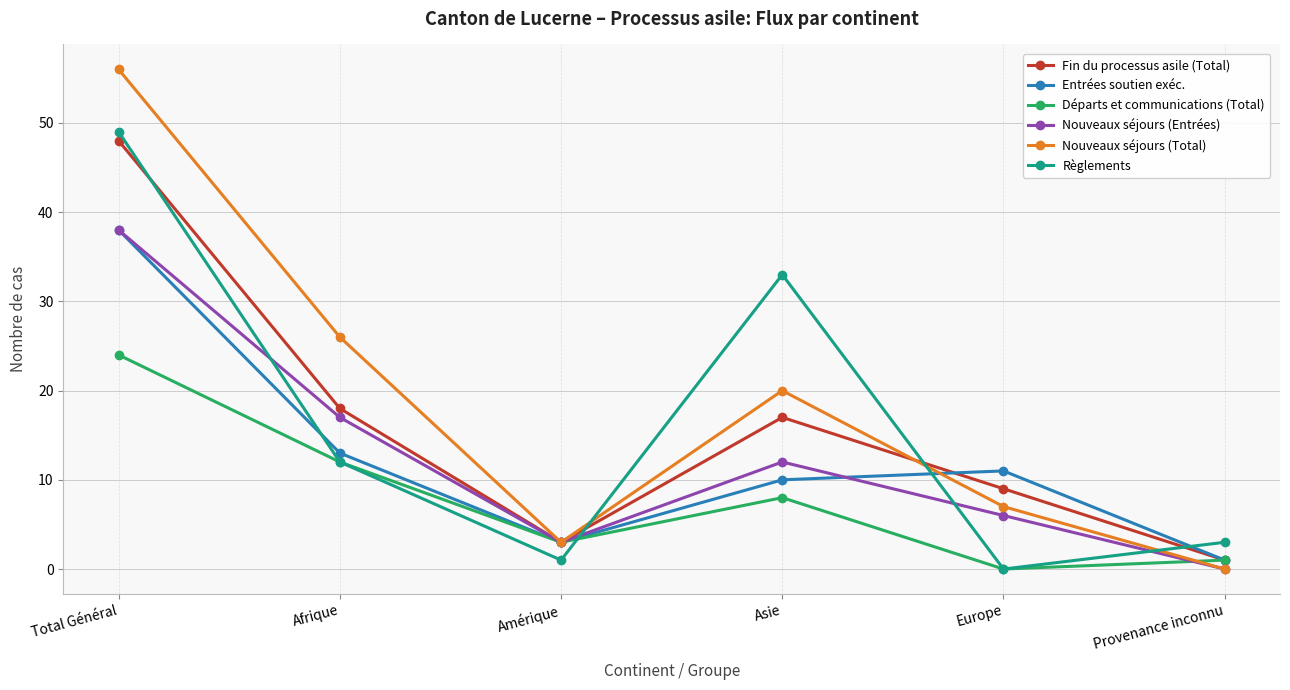

Between which two adjacent categories do Règlements and Nouveaux séjours (Entrées) first intersect?

Total Général and Afrique